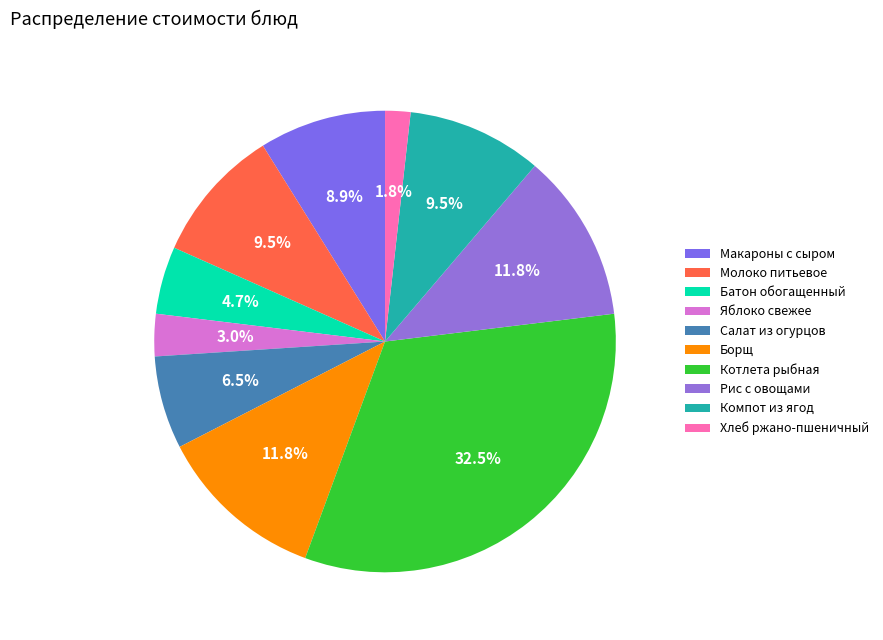

How many segments does this pie chart have?

10